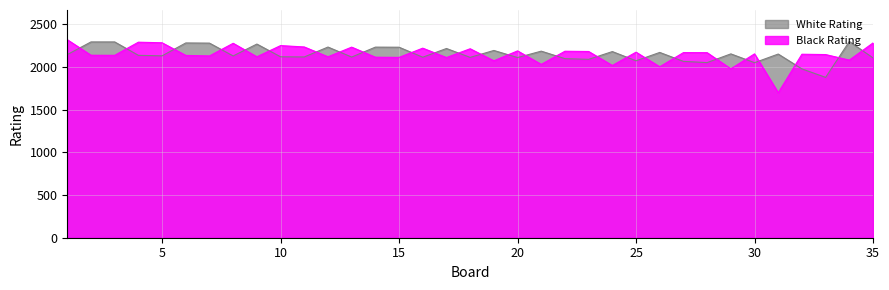

What is the value of the Black Rating point at the 23rd from the left?

2181